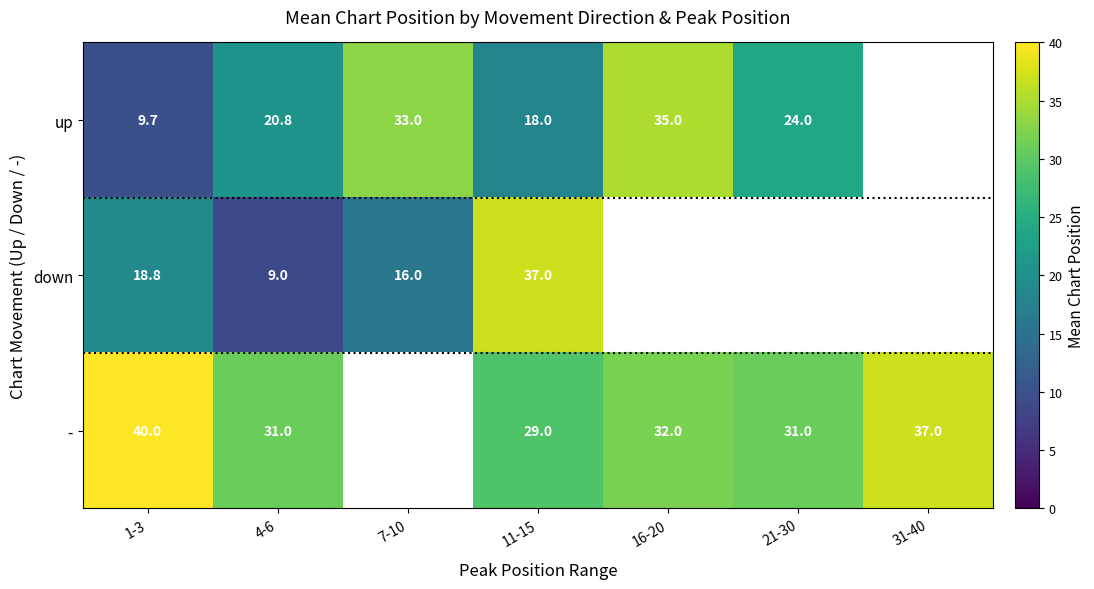

The value of - at 16-20 is 32.0. True or false?

True